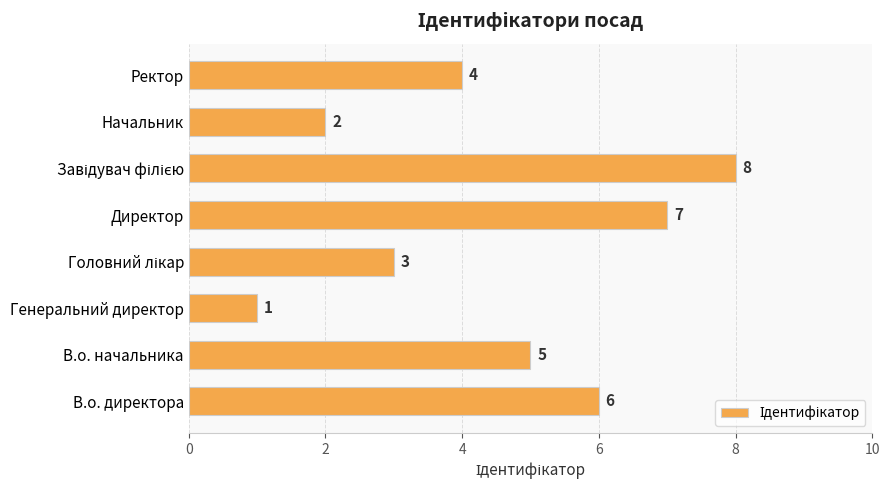

Count the number of data series in this chart.

1